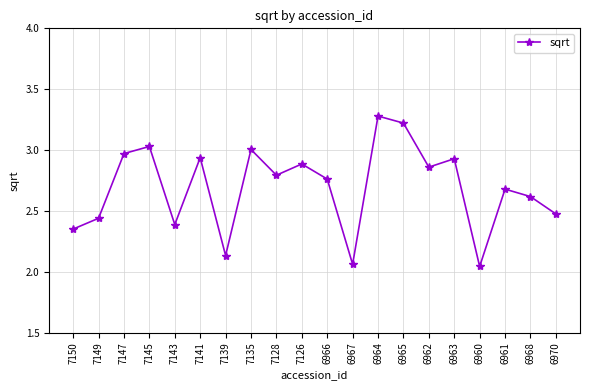

What position from the left is 7128?

9